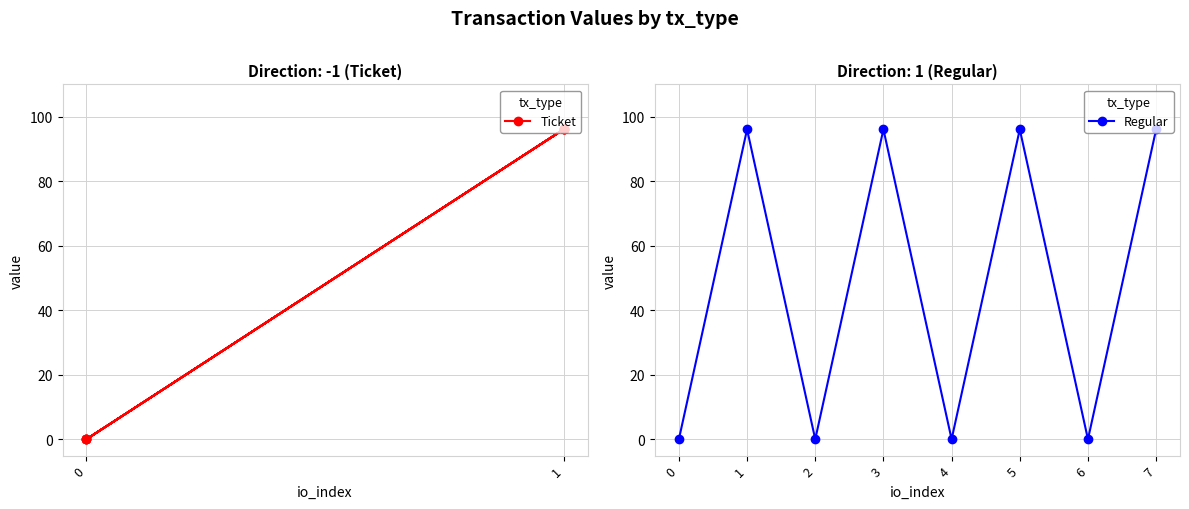

Rank the categories by Regular value from lowest to highest.

0, 2, 4, 6, 1, 3, 5, 7